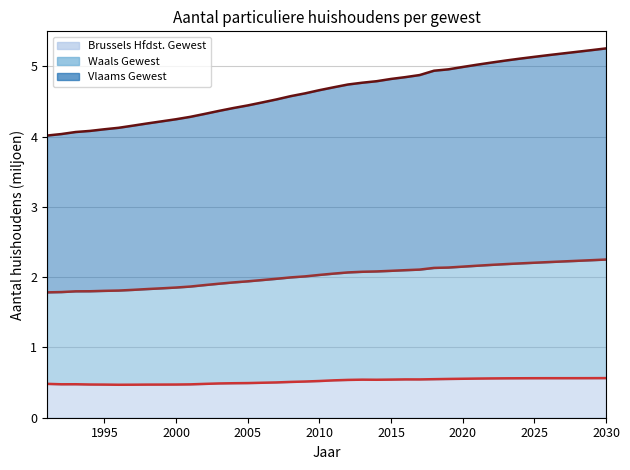

What is the spread (max minus min) of values at 1992?

3.6